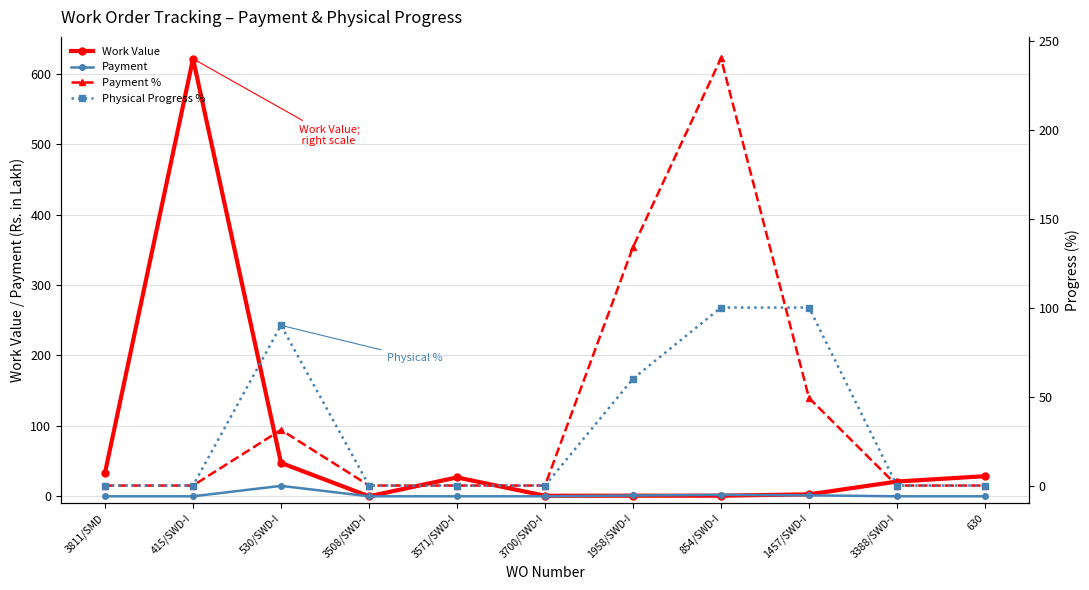

In Payment %, how many points are higher than both neighbors (excluding endpoints)?

2